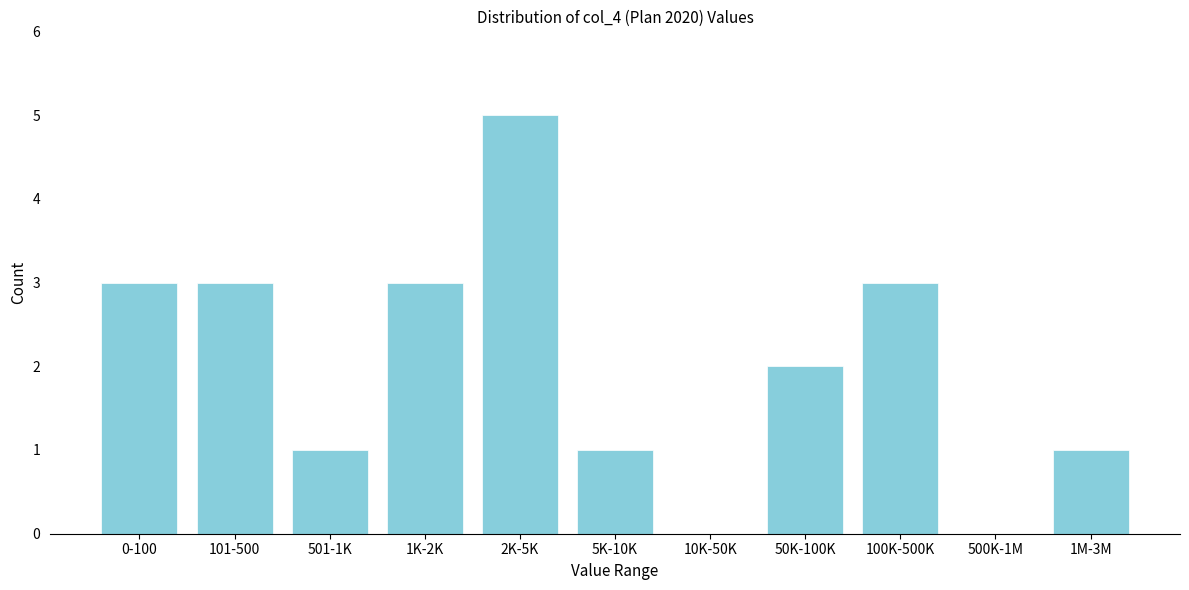

Reading left to right, what are all the values shown in this chart?

0-100=3	101-500=3	501-1K=1	1K-2K=3	2K-5K=5	5K-10K=1	10K-50K=0	50K-100K=2	100K-500K=3	500K-1M=0	1M-3M=1